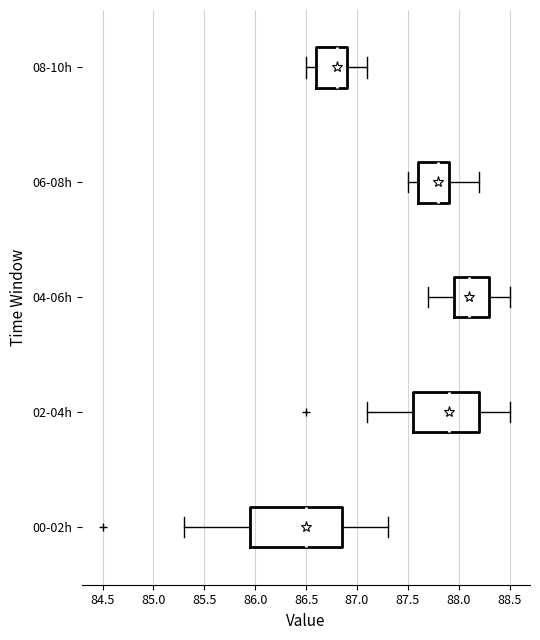

Reading bottom to top, transcribe this box plot: for each box, give where its median line is, the range the box spans, and where its two whiskers end, as read against the x-axis. The values are not printed on the chart, so give them approximately, as read against the axis.

00-02h: median 86.50, box 85.95 to 86.85, whiskers 85.30 to 87.30
02-04h: median 87.90, box 87.55 to 88.20, whiskers 87.10 to 88.50
04-06h: median 88.10, box 87.95 to 88.30, whiskers 87.70 to 88.50
06-08h: median 87.80, box 87.60 to 87.90, whiskers 87.50 to 88.20
08-10h: median 86.80, box 86.60 to 86.90, whiskers 86.50 to 87.10